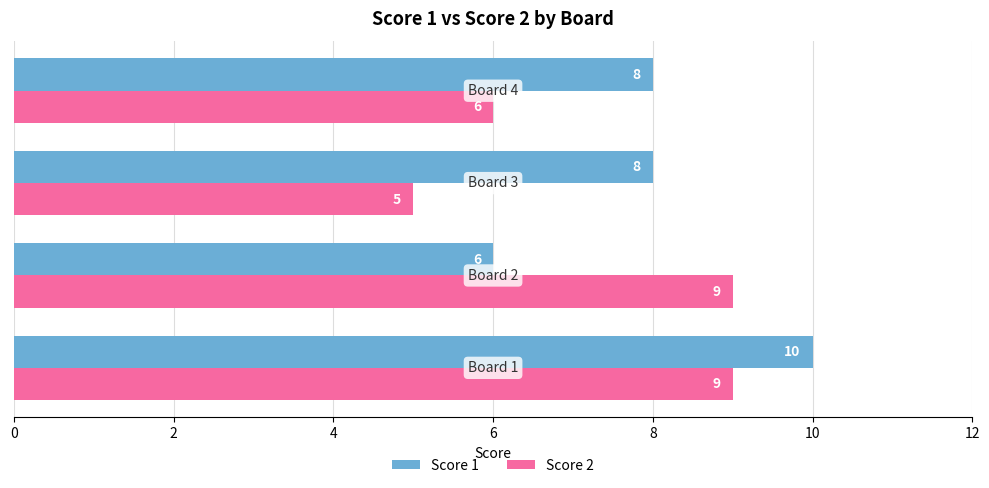

Which series has the largest total across all categories?

Score 1